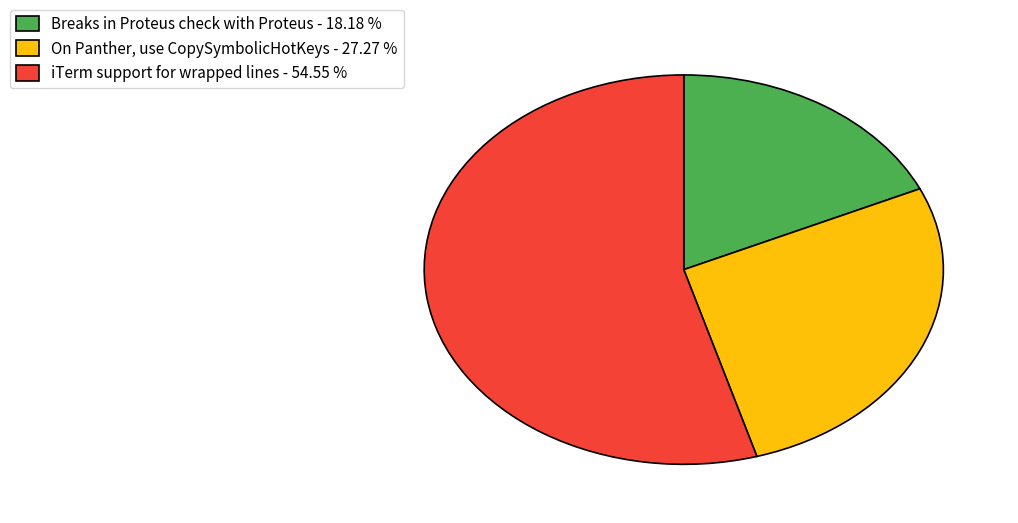

How many segments does this pie chart have?

3